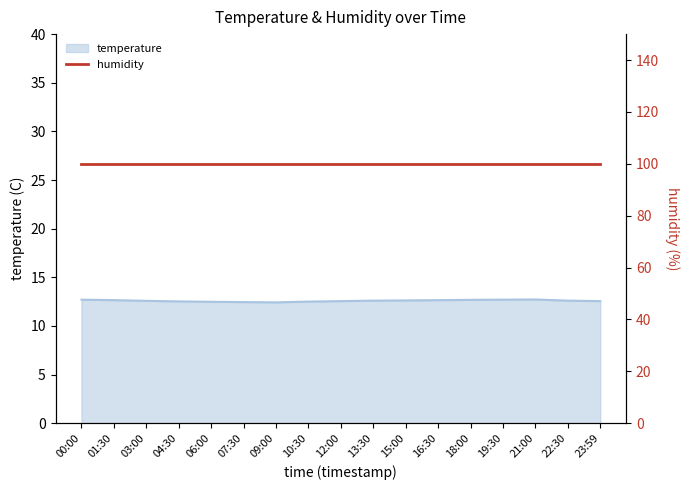

What is the highest value of the temperature series?

12.7